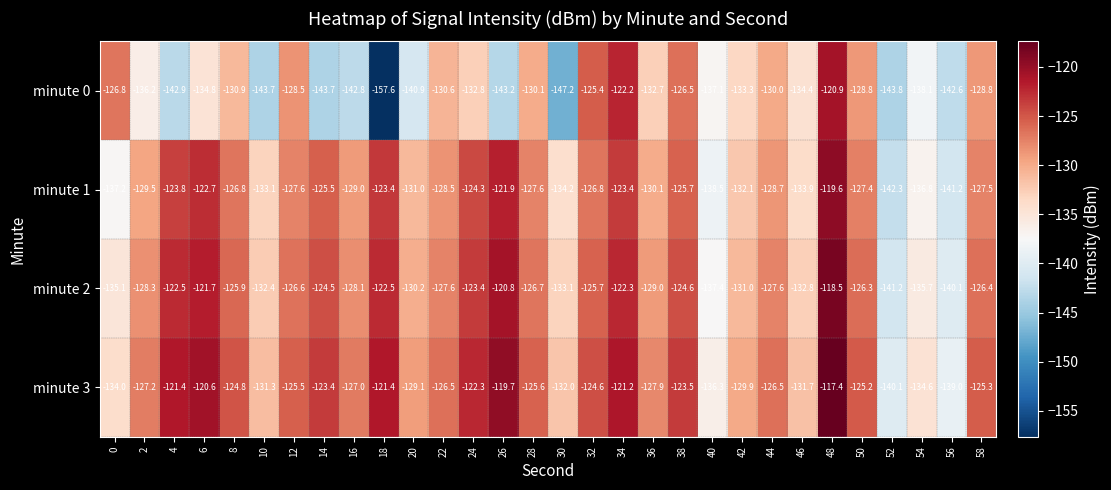

Which series has the widest spread of values?

minute 0